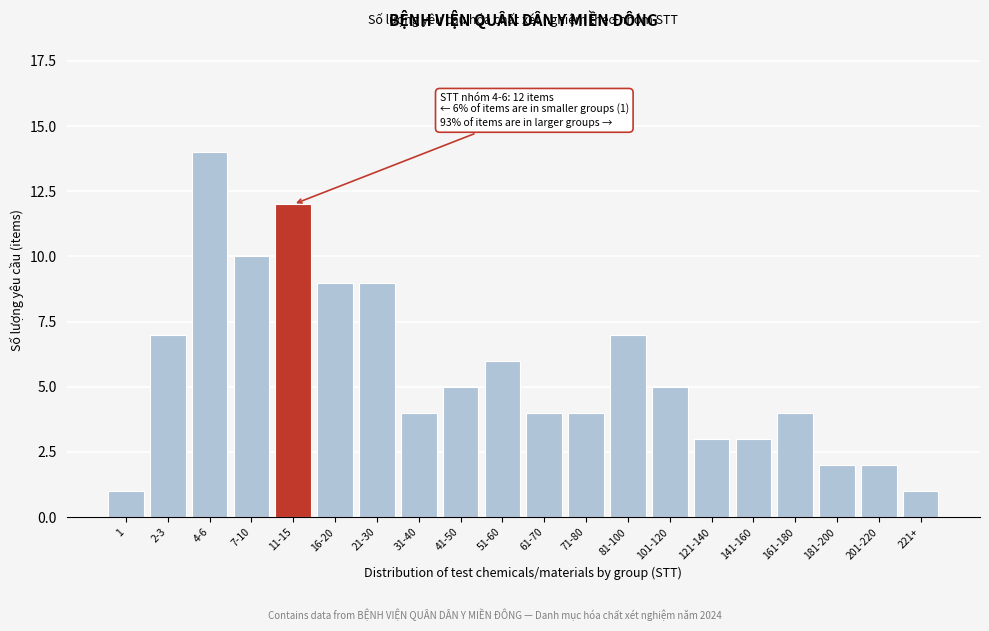

Reading right to left, transcribe all the data shown in this chart.

1	2	2	4	3	3	5	7	4	4	6	5	4	9	9	12	10	14	7	1